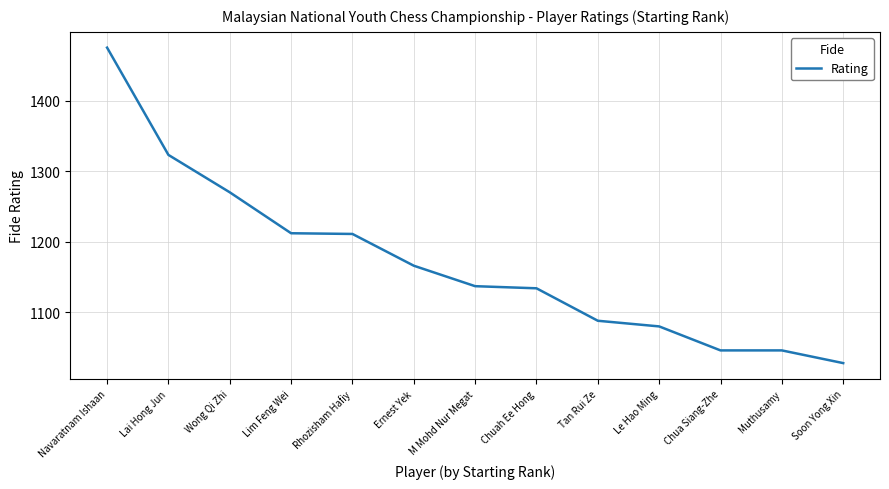

The chart shows a value of 321 at Navaratnam Ishaan. True or false?

False